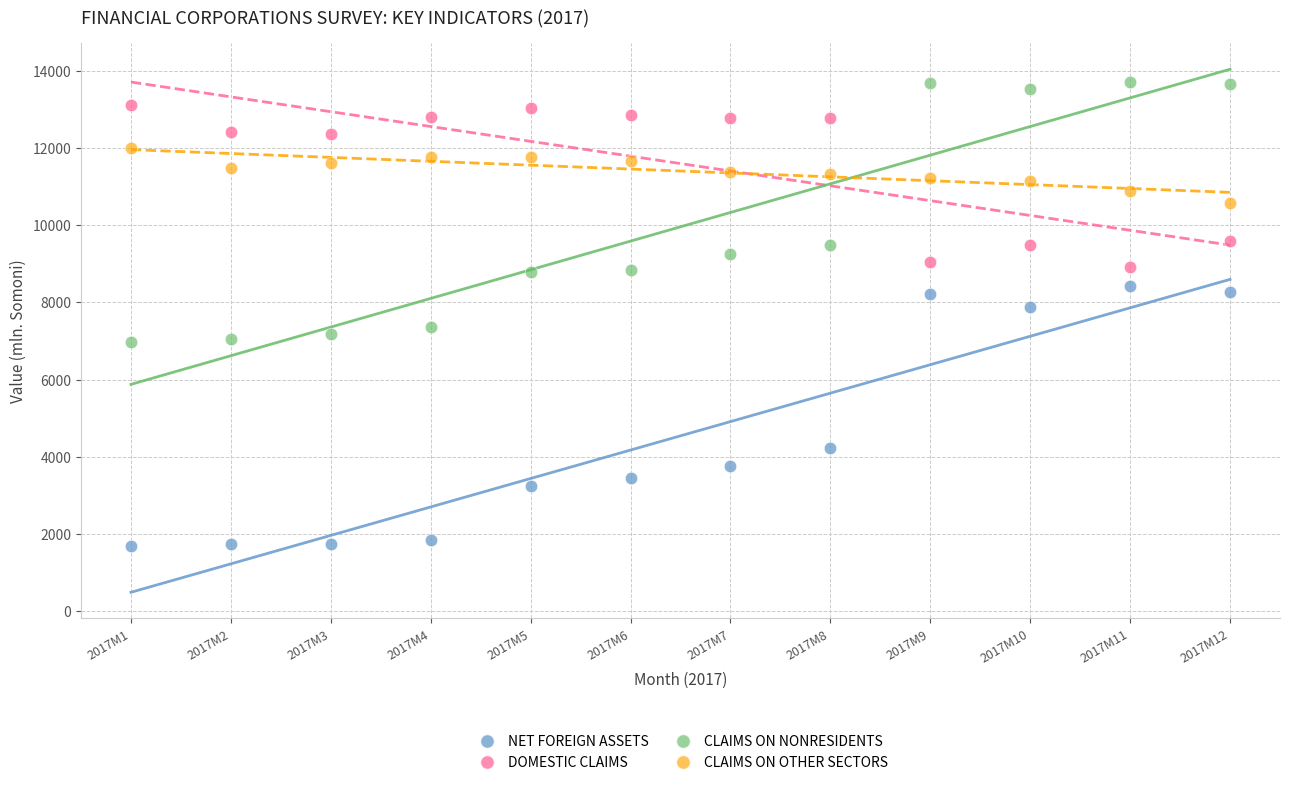

Across all data points, what is the range of X values (max minus min)?

11.0